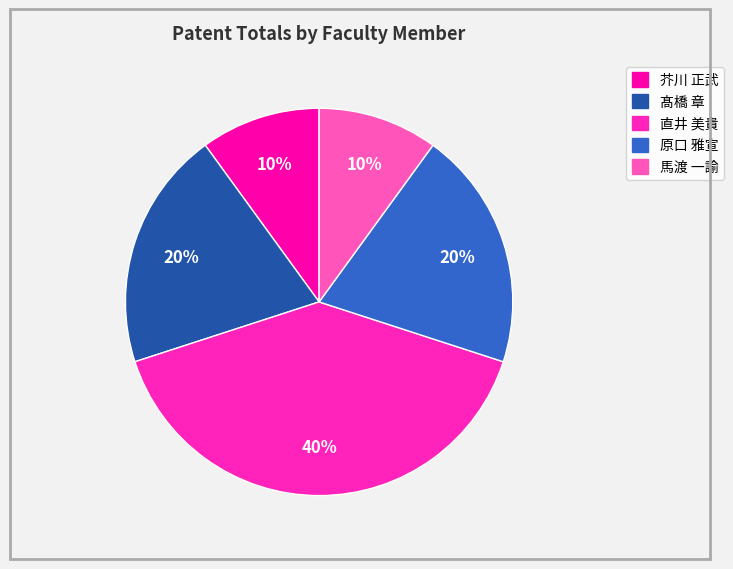

How many slices are in this pie chart?

5